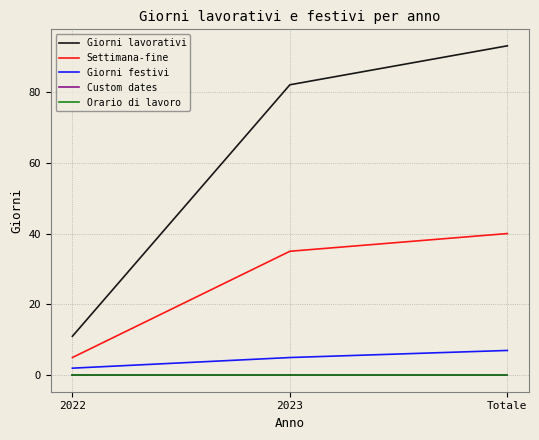

At how many categories does at least one series exceed 22?

2